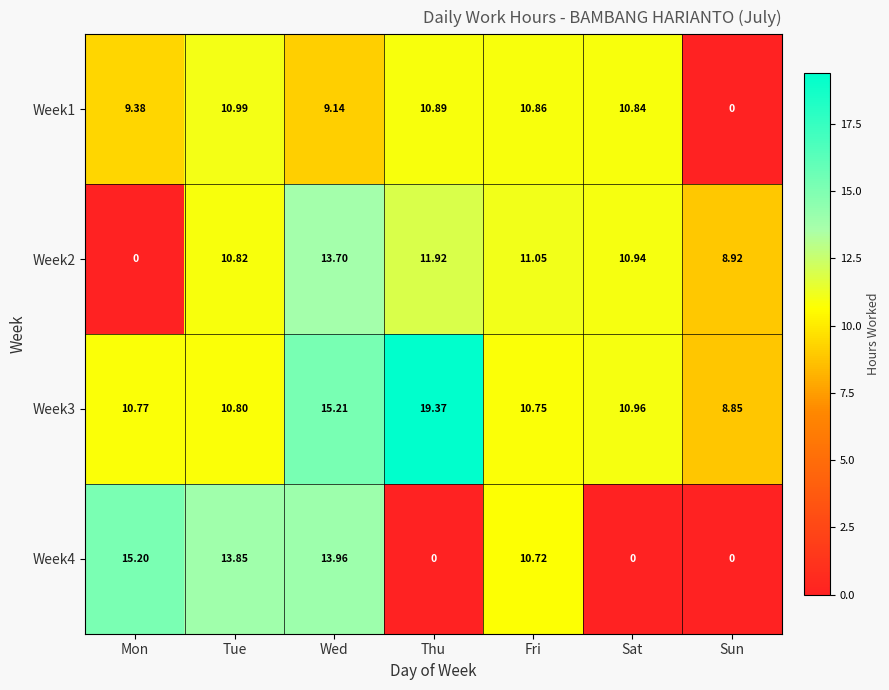

How many distinct data groups are displayed?

4